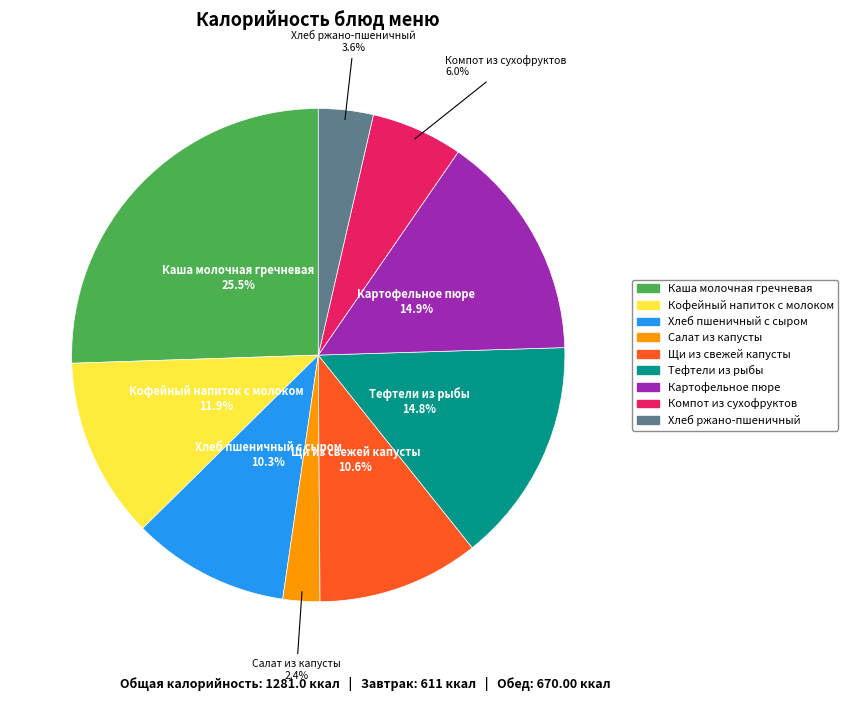

How many slices are in this pie chart?

9